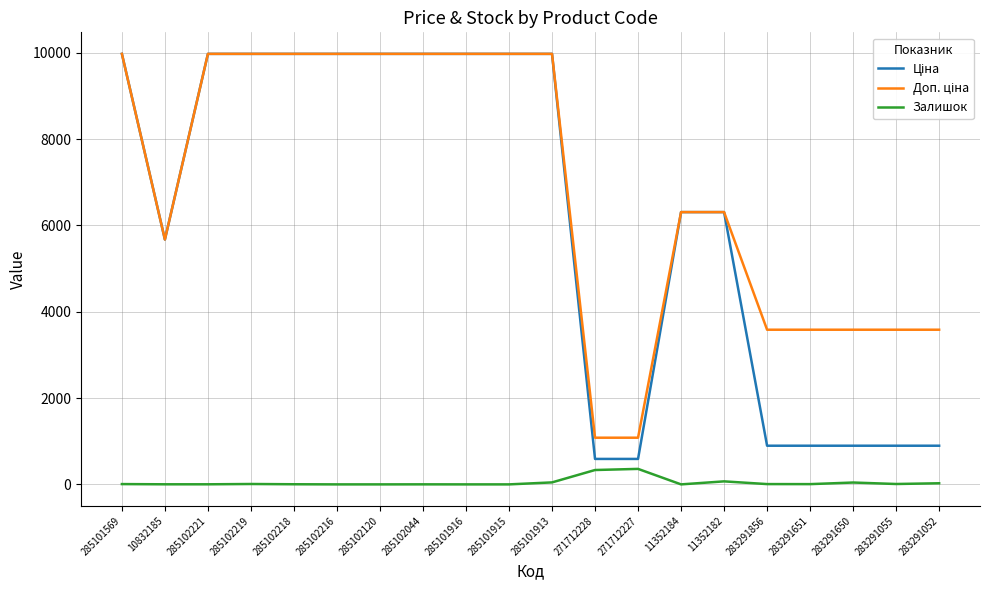

What is the maximum value shown in the chart?

9975.0